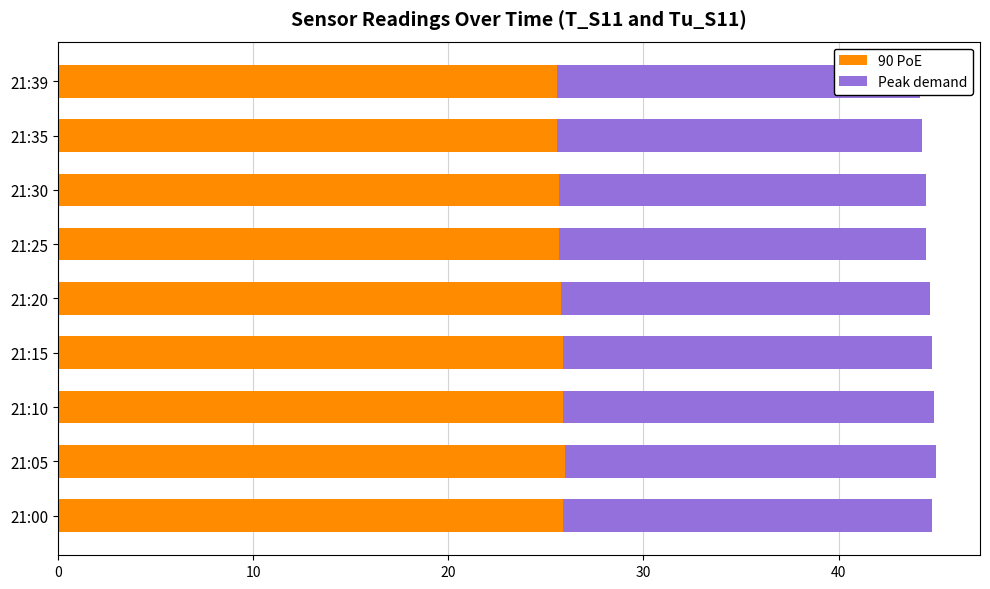

What is the total value across all series at 21:00?

44.8